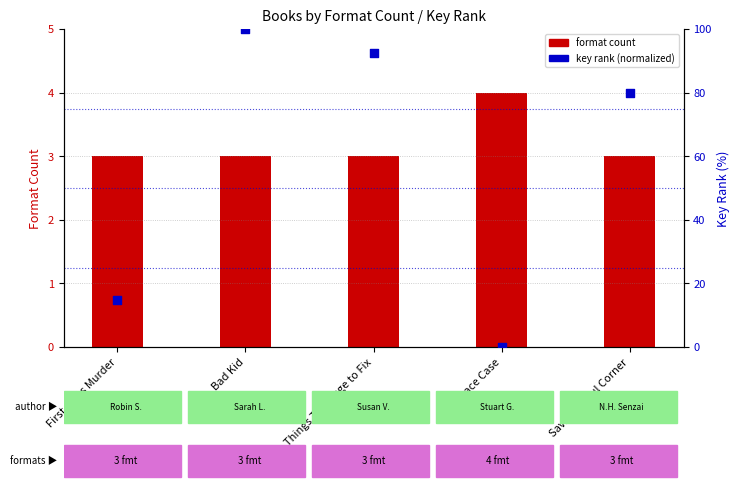

At how many categories does at least one series exceed 81?

2